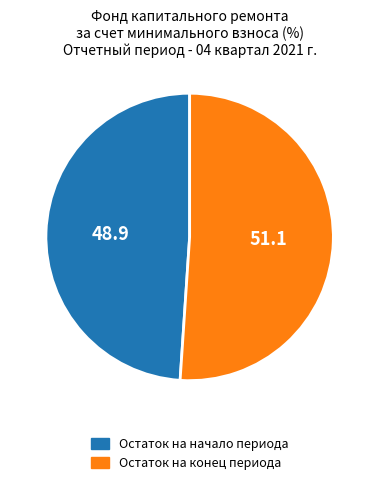

Do Остаток на конец периода and Остаток на начало периода together represent more than half of the pie?

Yes